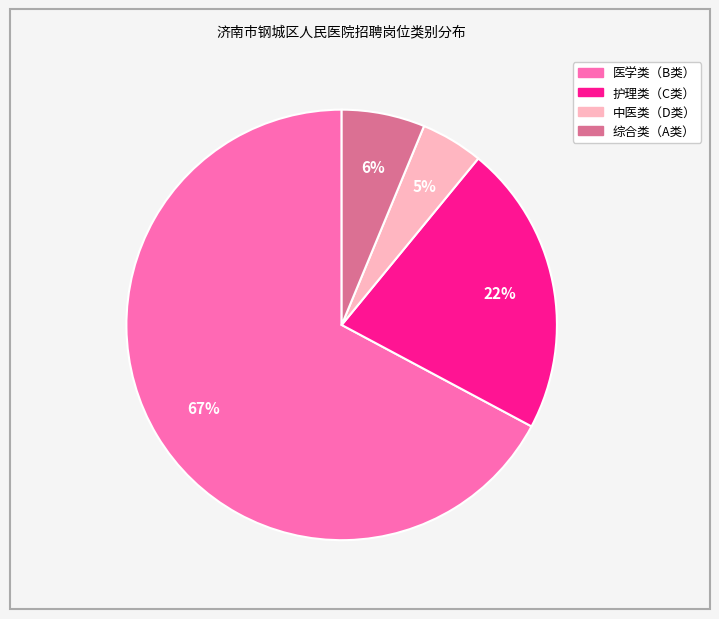

Combined, do 医学类（B类） and 综合类（A类） account for over 50%?

Yes